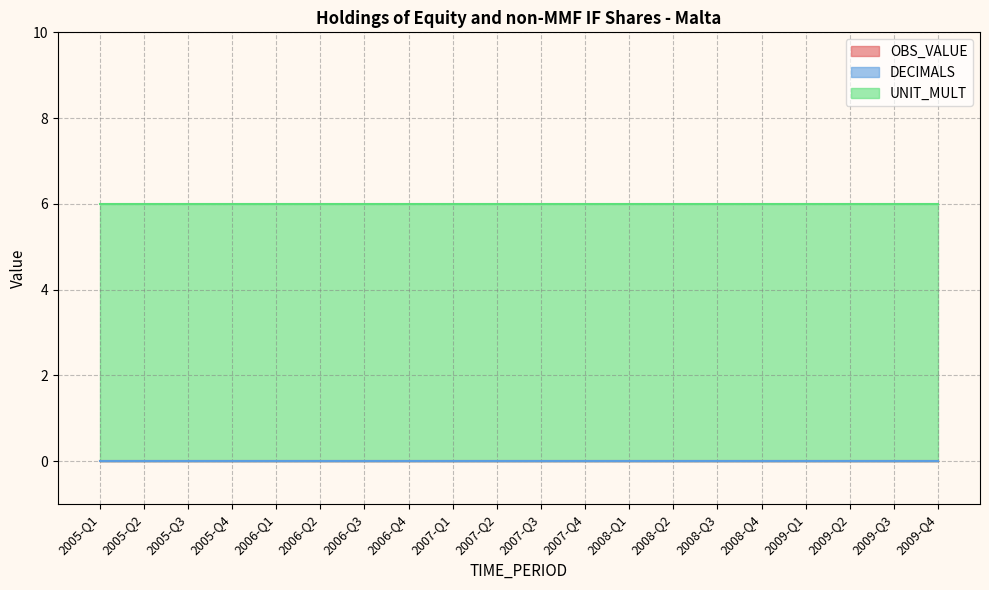

The DECIMALS series shows 0 at 2008-Q2. True or false?

True